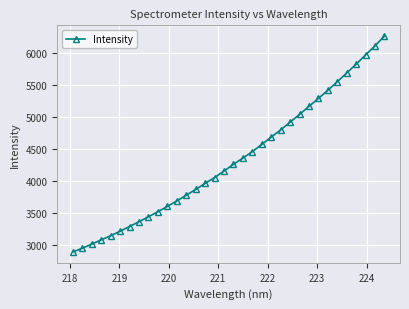

What is the maximum value shown in the chart?

6264.8